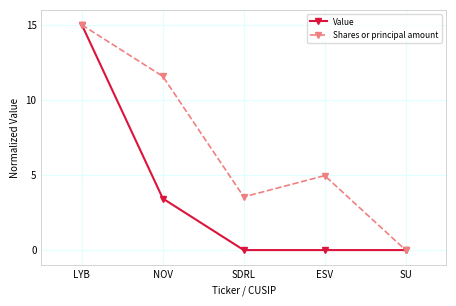

Where is the first local minimum for Shares or principal amount?

SDRL